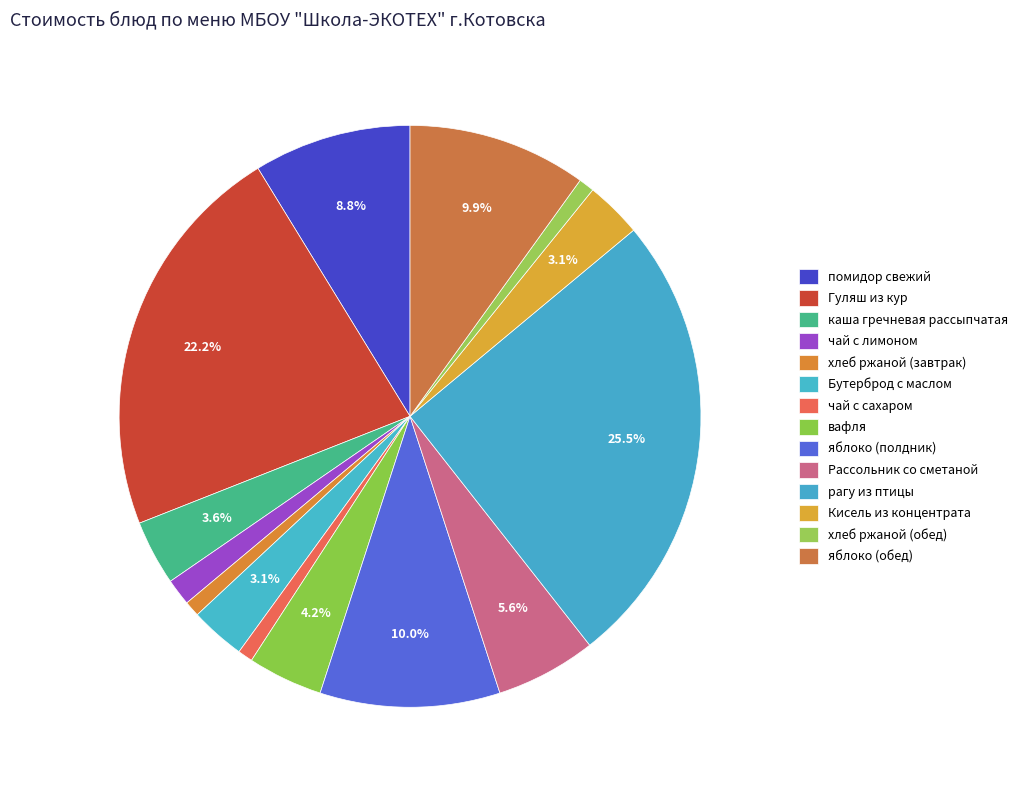

To the nearest percent, what portion does хлеб ржаной (завтрак) represent?

1%